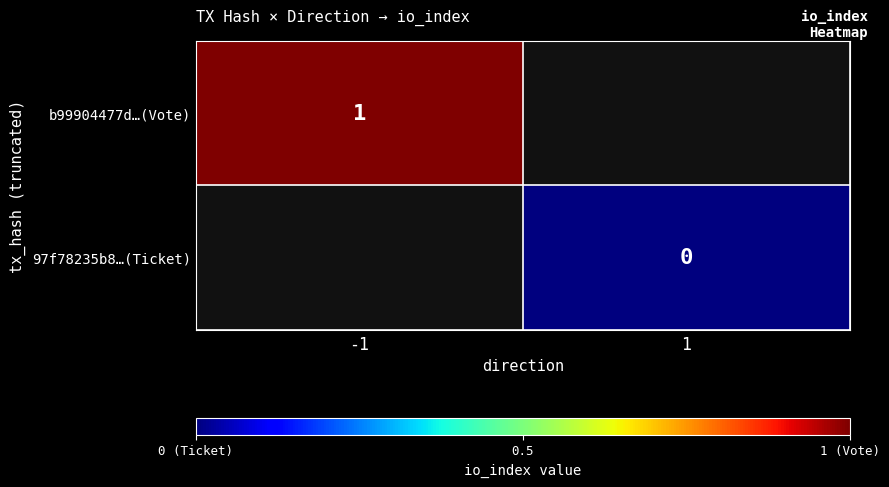

True or false: b99904477d…(Vote) has a value of 1.4 at -1.

False